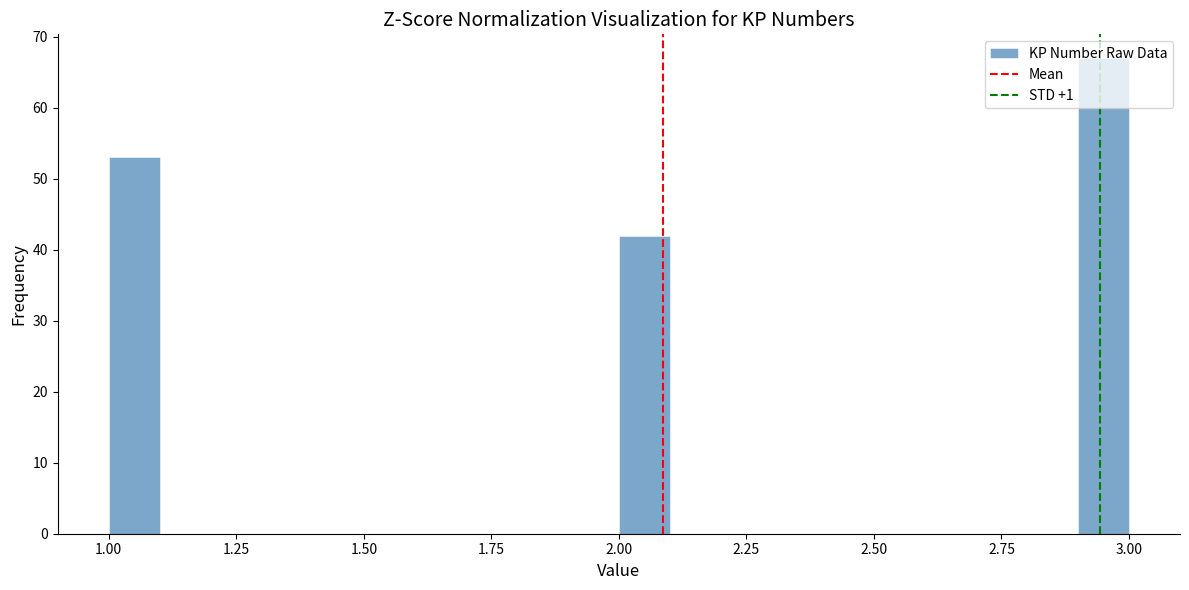

Around what value on the x-axis is the tallest bar? Give the approximate position of its centre, as read against the axis.

2.95